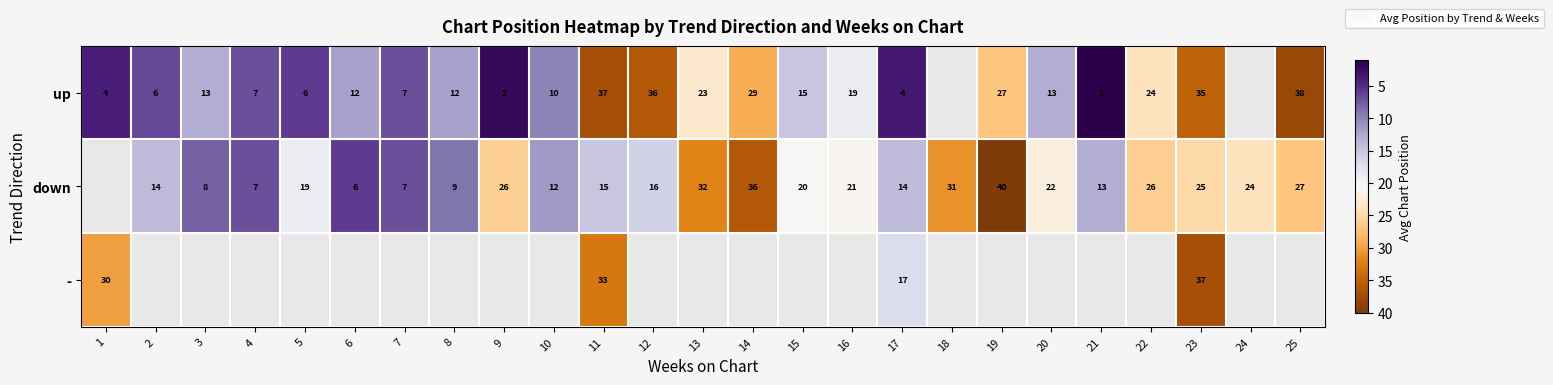

Is the value of up at 19 greater than the value of down at 15?

Yes